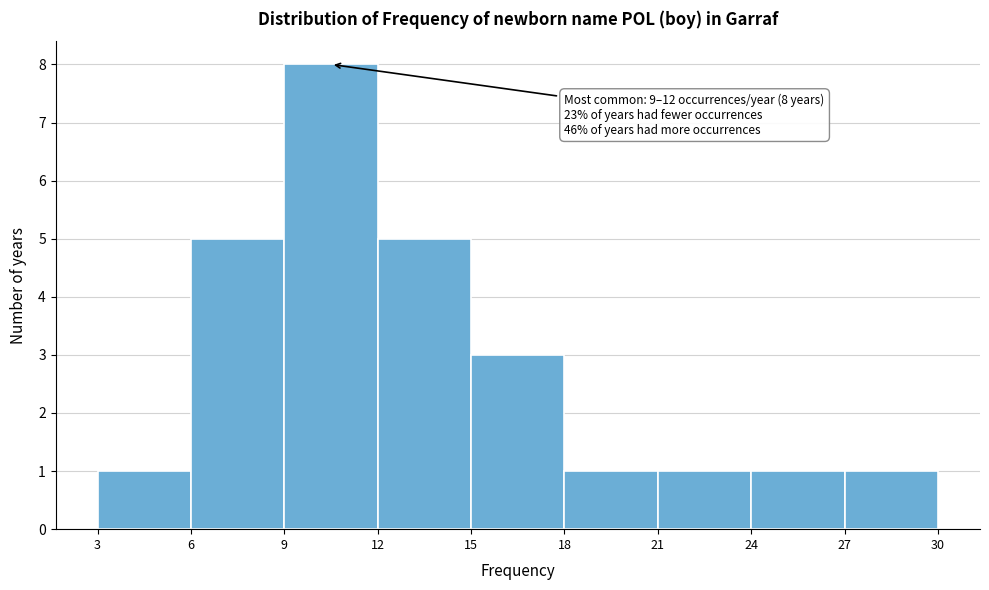

Which range on the x-axis has the tallest bar?

9 to 12